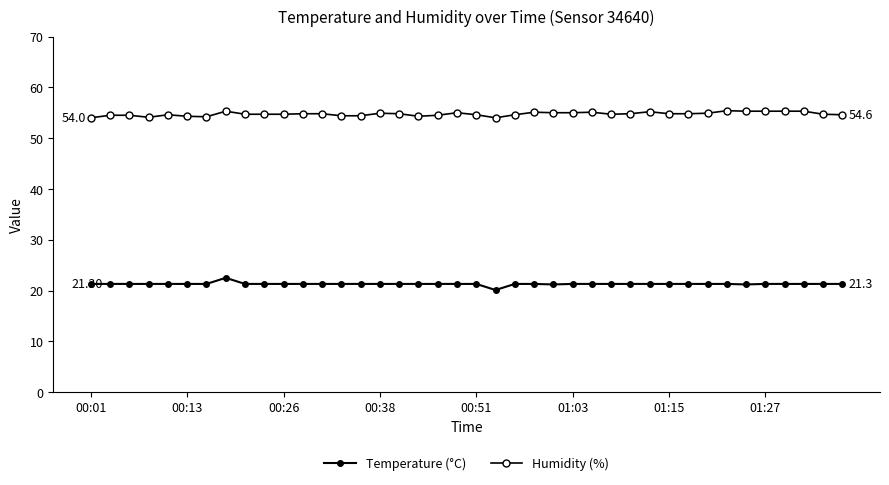

How many series are shown in this chart?

2